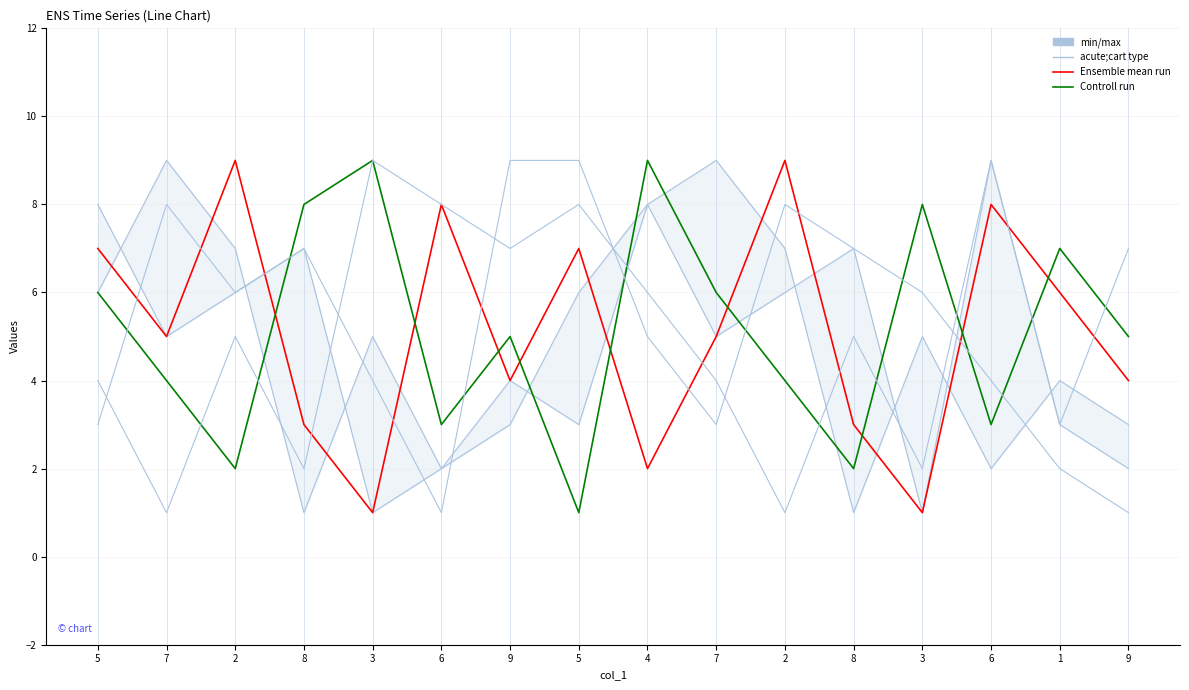

Which category has the highest value across all series?

7